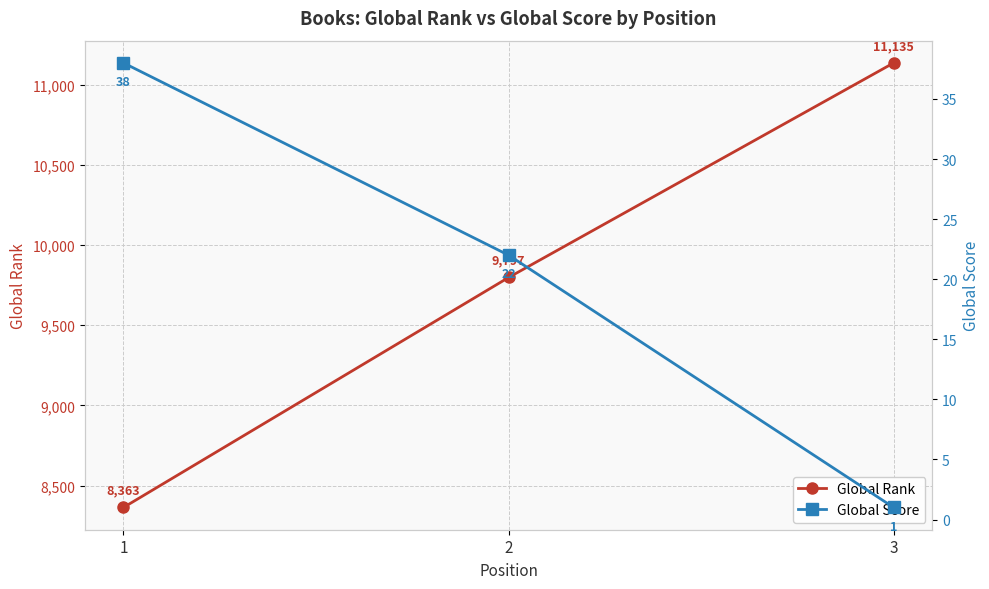

List the labels in order of Global Rank value, smallest first.

1, 2, 3